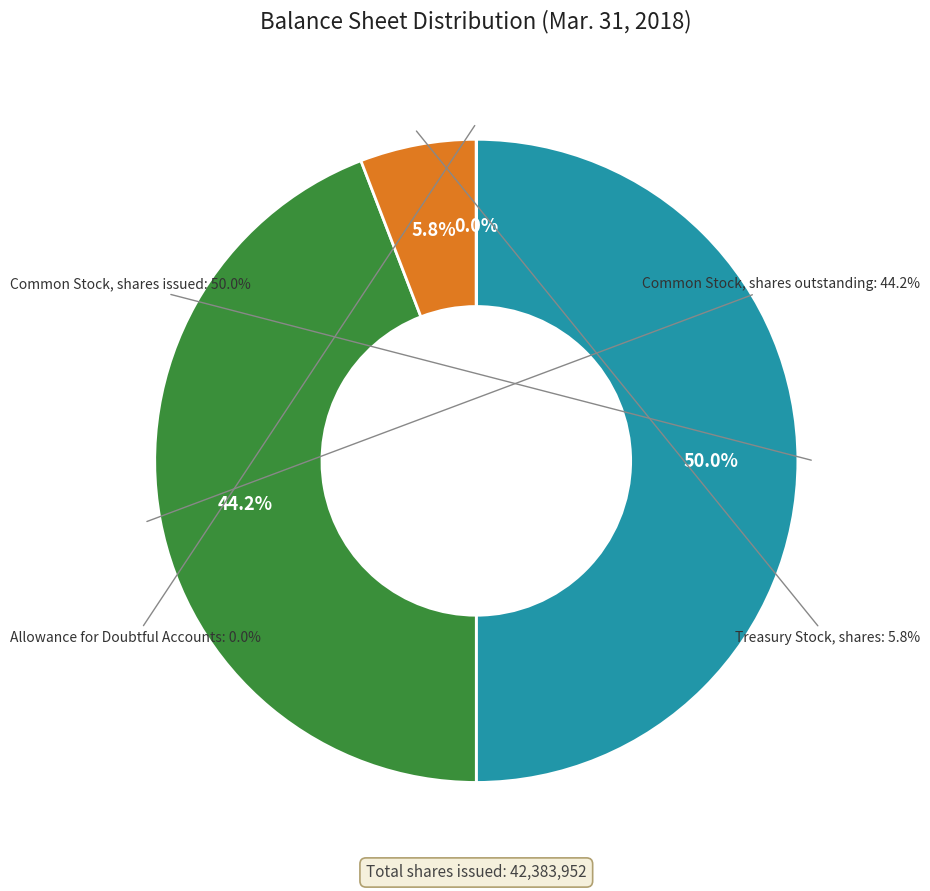

Does Allowance for Doubtful Accounts represent more than half of the total?

No